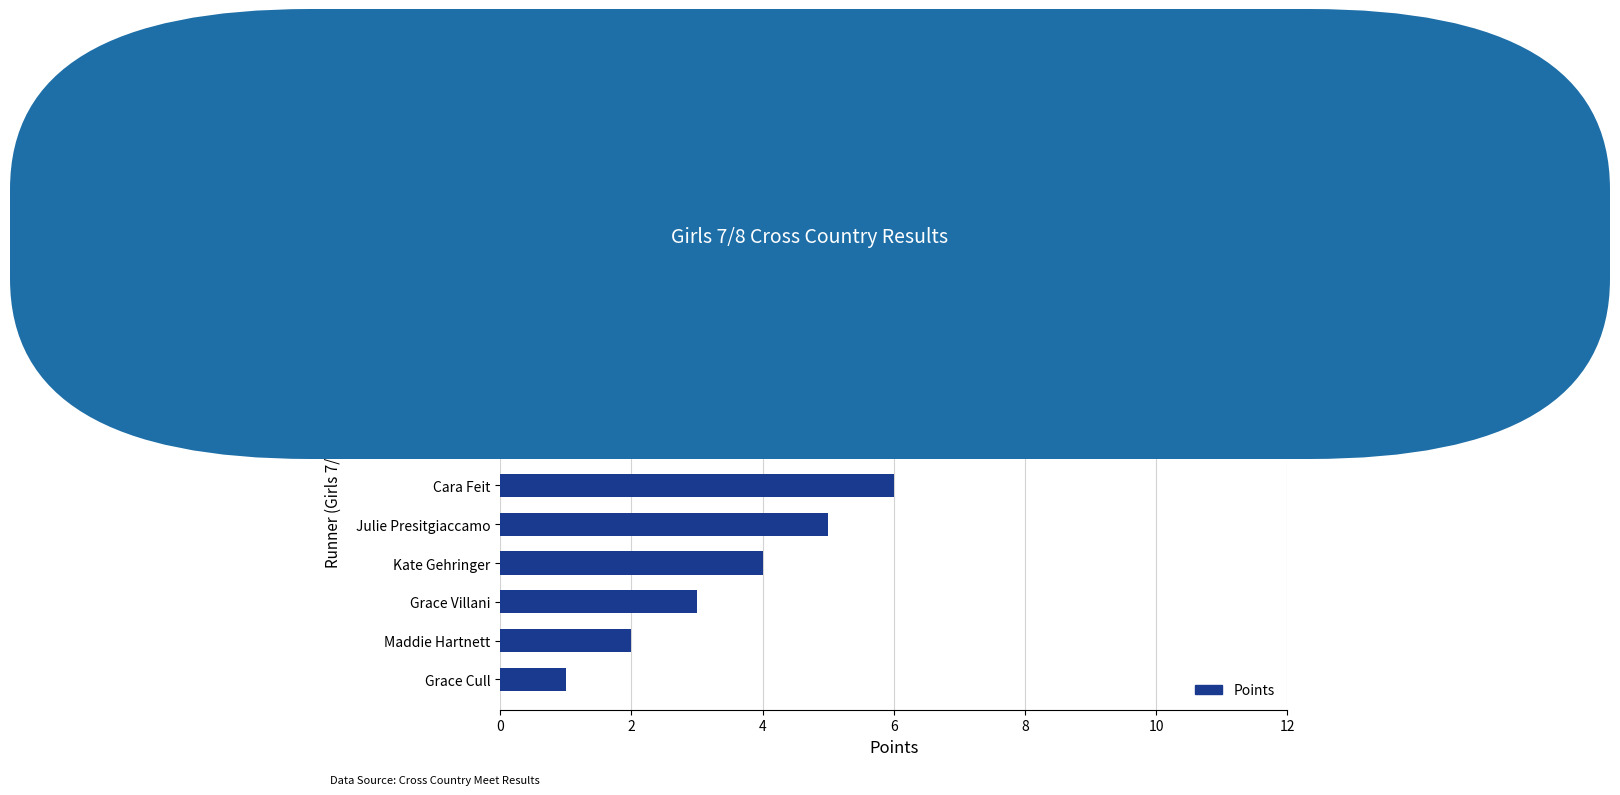

What is the smallest value displayed?

1